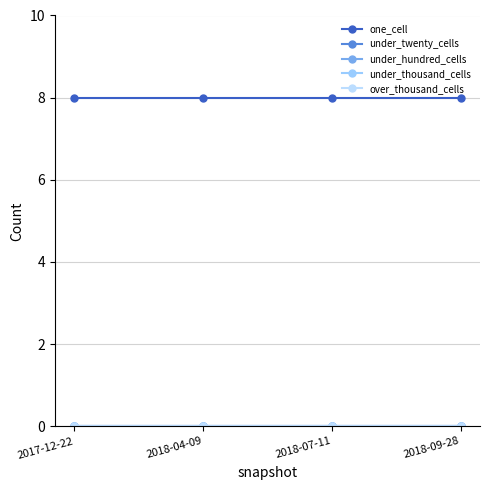

At which category is the sum across all series the highest?

2017-12-22